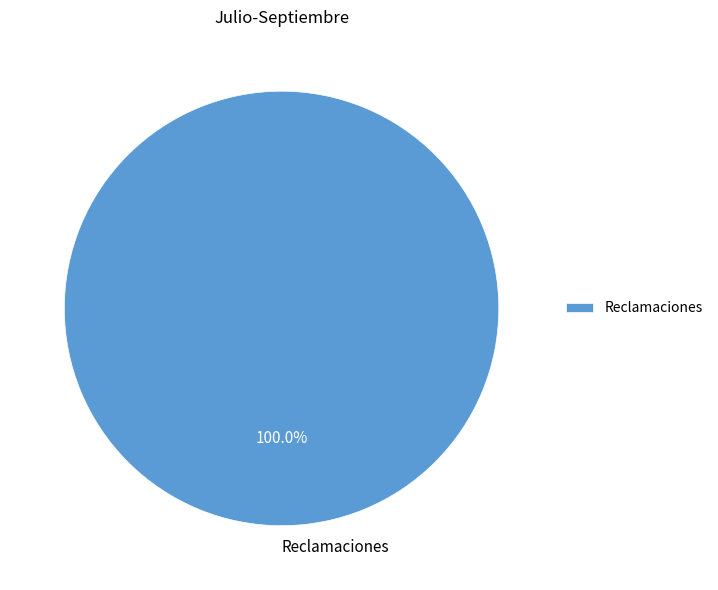

Is there a majority slice in this chart?

Yes